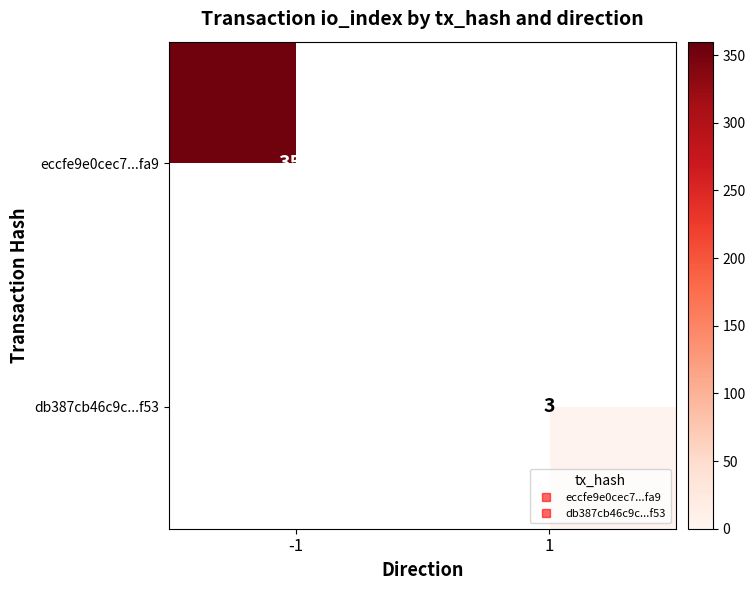

The eccfe9e0cec7...fa9 series shows 352.0 at -1. True or false?

True